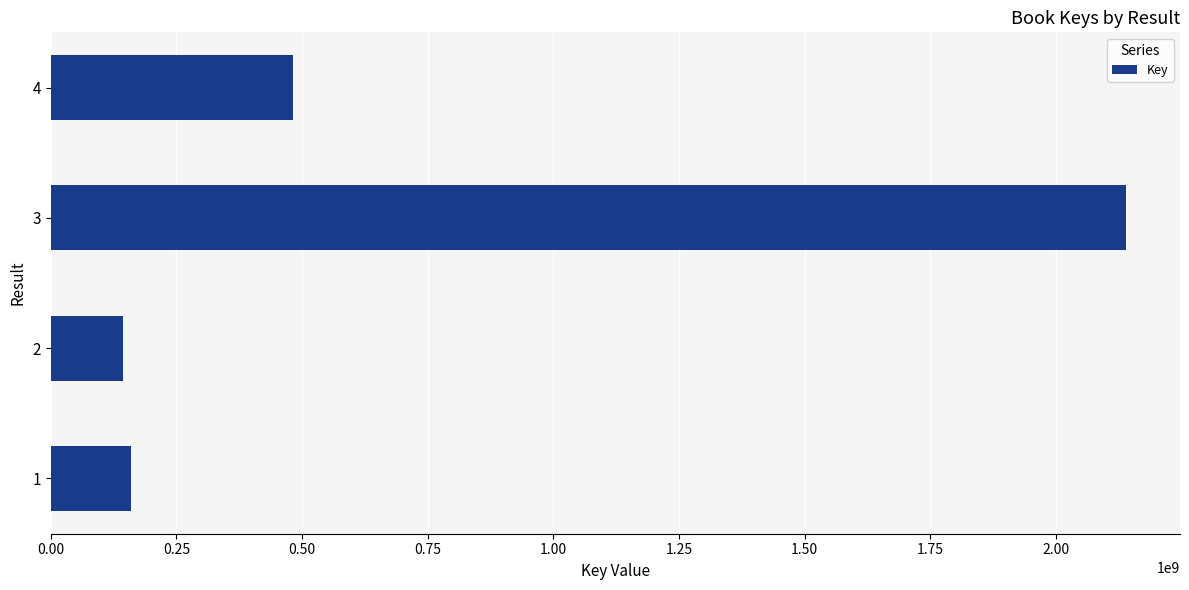

What is the greatest value displayed?

2140215451